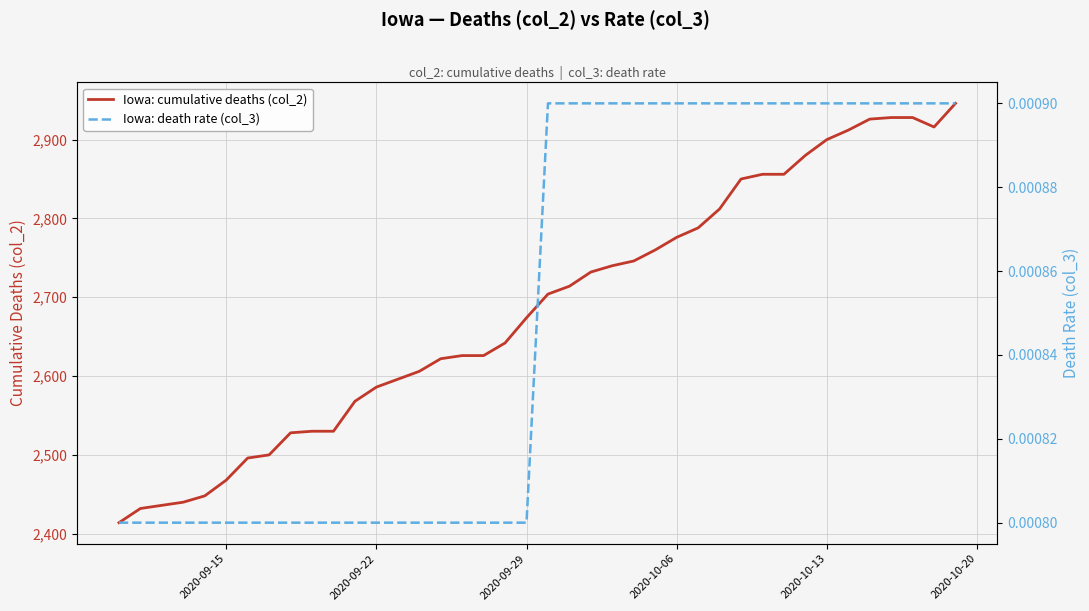

Where is Iowa: cumulative deaths (col_2) nearest to the value 2680?

2020-09-29